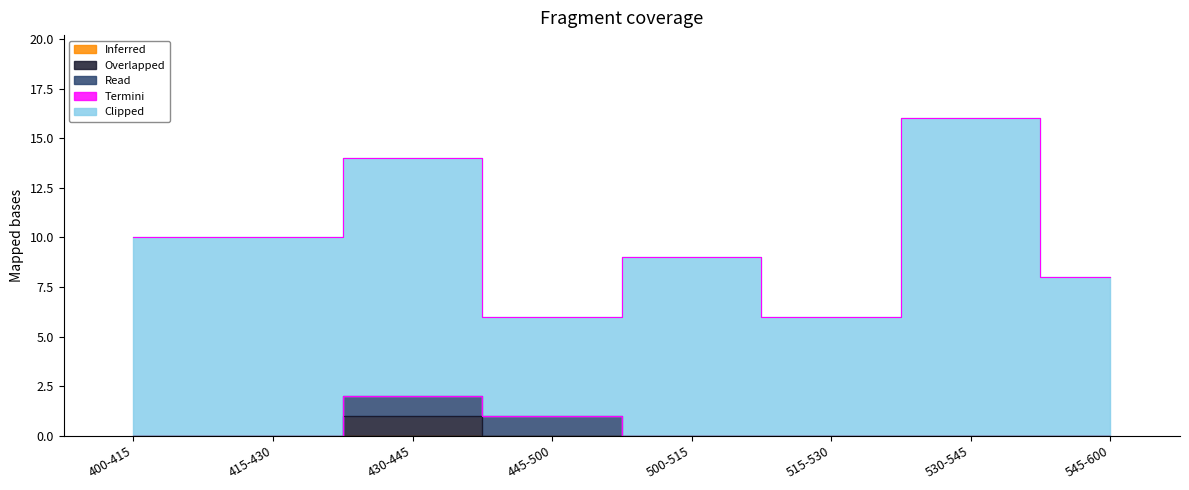

What is the difference between the maximum and minimum values in the Overlapped series?

1